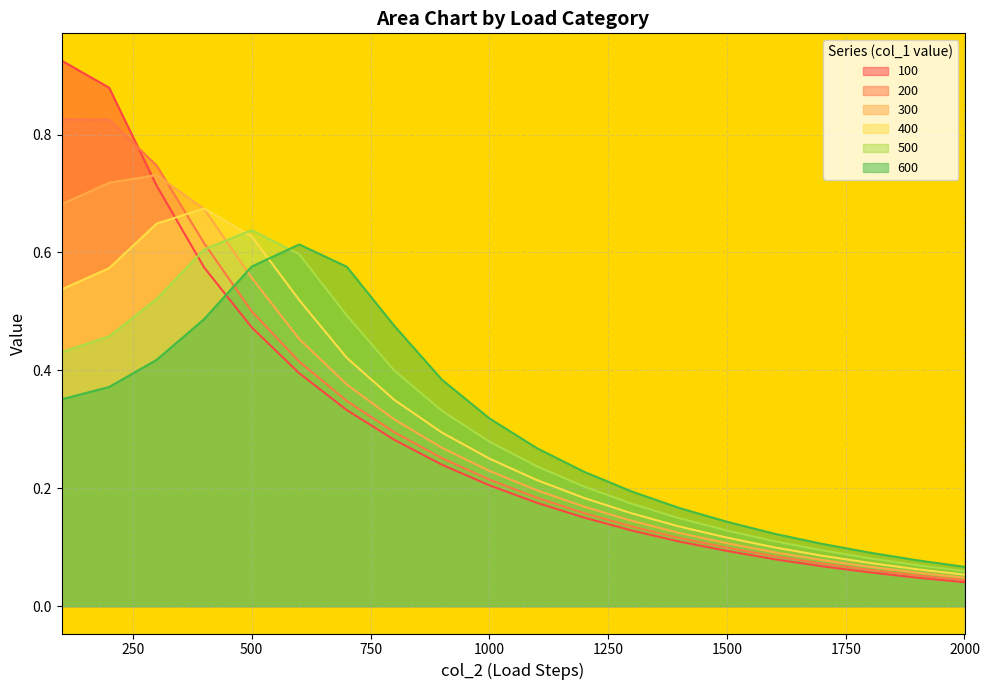

What is the total value across all series at 600?

3.0